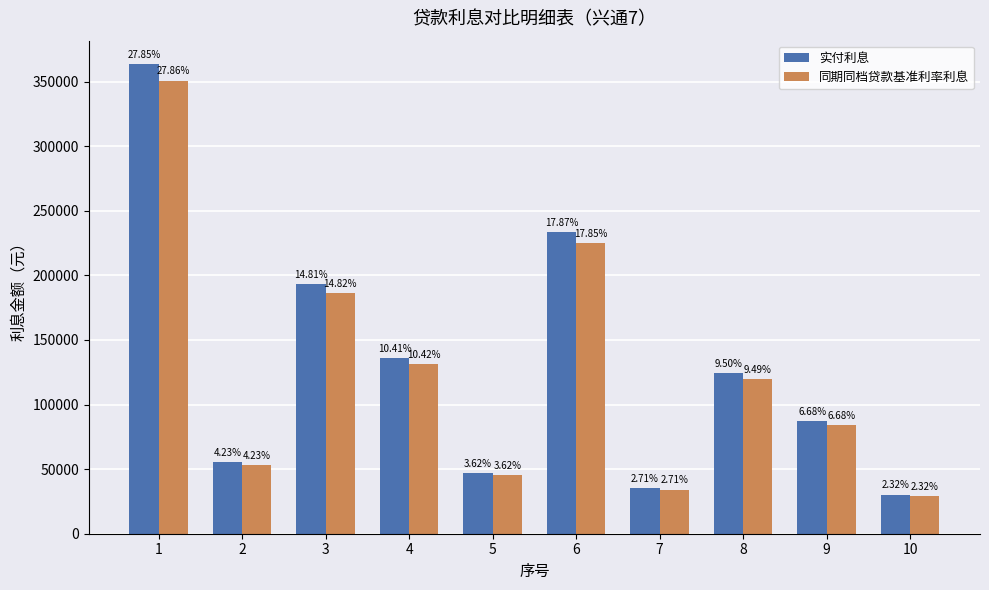

Rank the series by their maximum value, from lowest to highest.

同期同档贷款基准利率利息, 实付利息